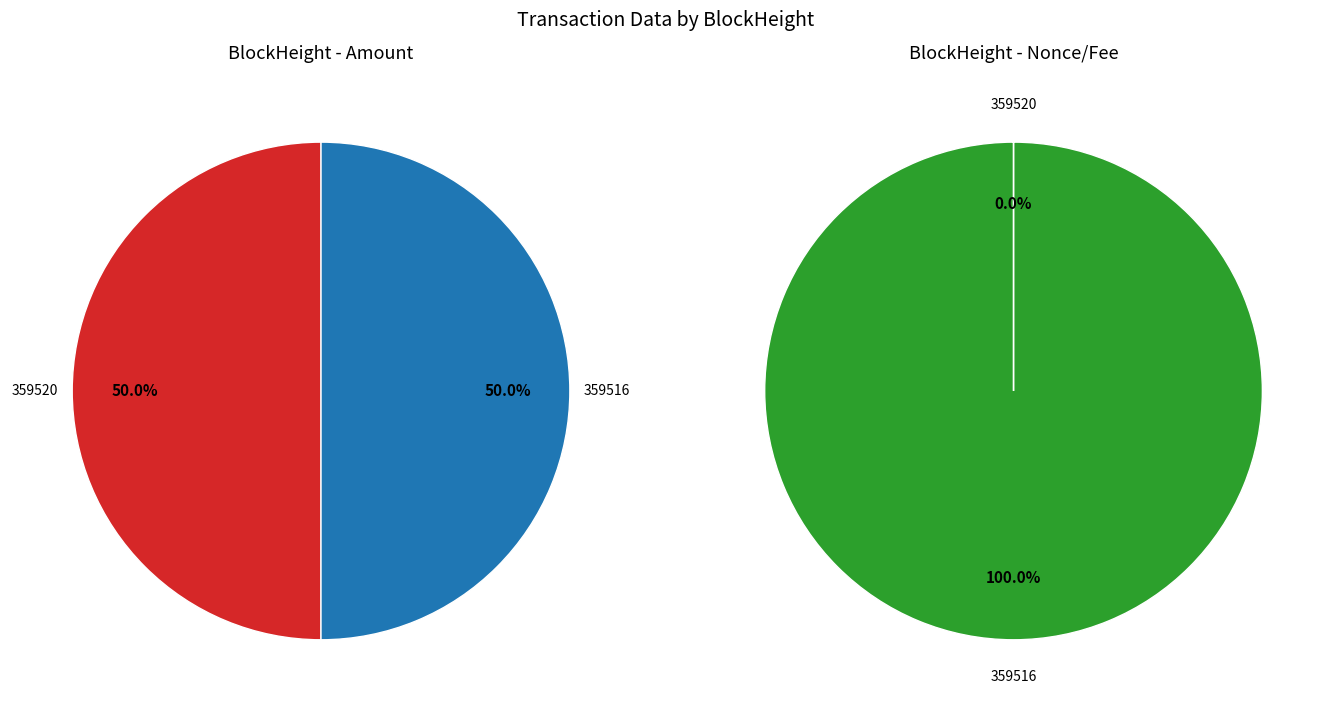

Combined, what portion of the pie is 359520 and 359516?

100.0%